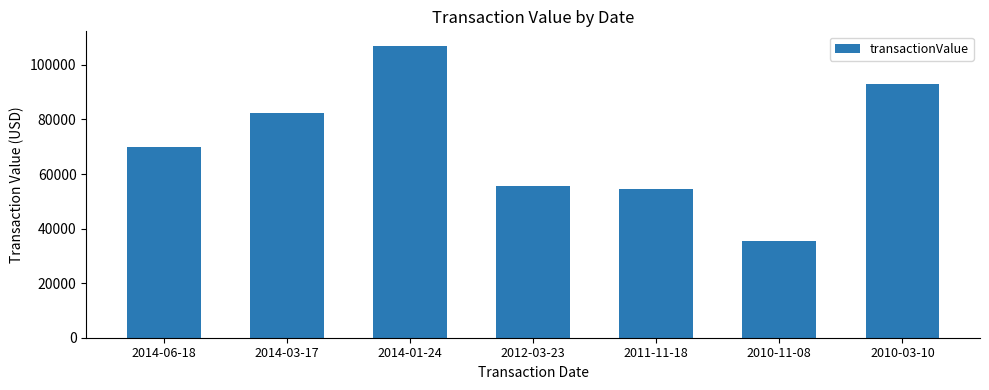

What is the value of the 5th bar from the left?

54415